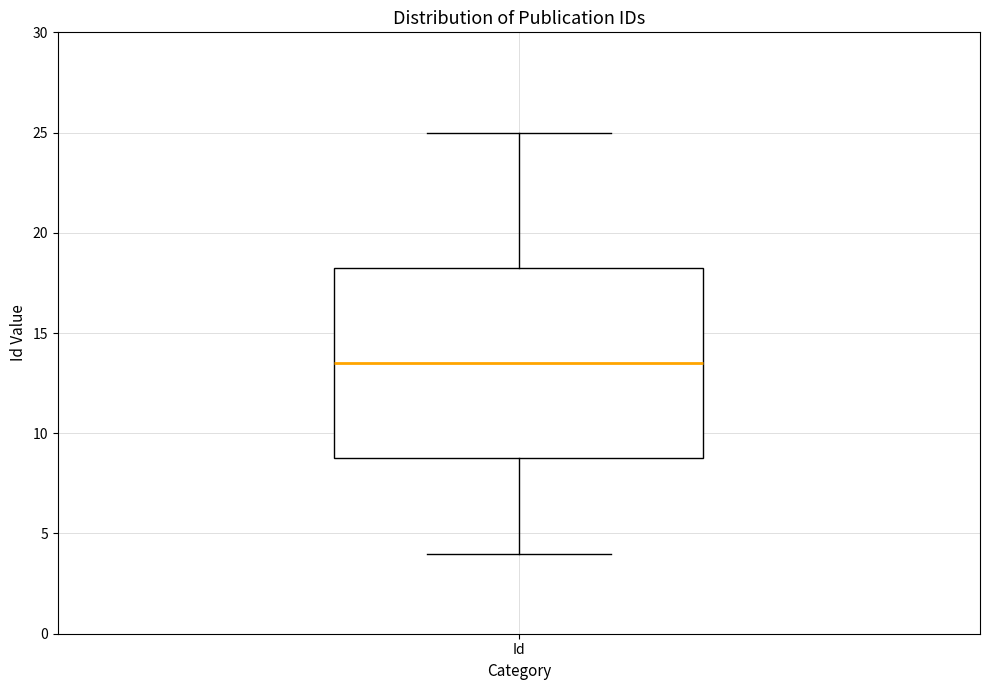

Transcribe this box plot: give where the median line is, the range the box spans, and where the two whiskers end, as read against the y-axis. The values are not printed on the chart, so give them approximately, as read against the axis.

median 13.5, box 9.0 to 18.5, whiskers 4.0 to 25.0